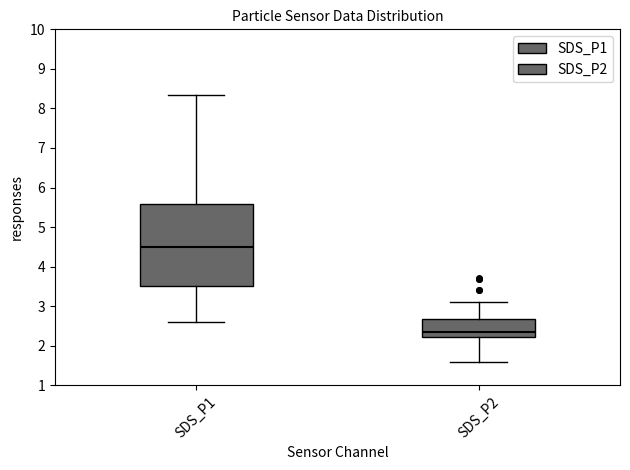

Reading left to right, read every box against the y-axis: the position of its median line, the range the box covers, and the ends of its whiskers. The values are not printed on the chart, so give them approximately, as read against the axis.

SDS_P1: median 4.5, box 3.5 to 5.6, whiskers 2.6 to 8.4
SDS_P2: median 2.4, box 2.2 to 2.7, whiskers 1.6 to 3.1